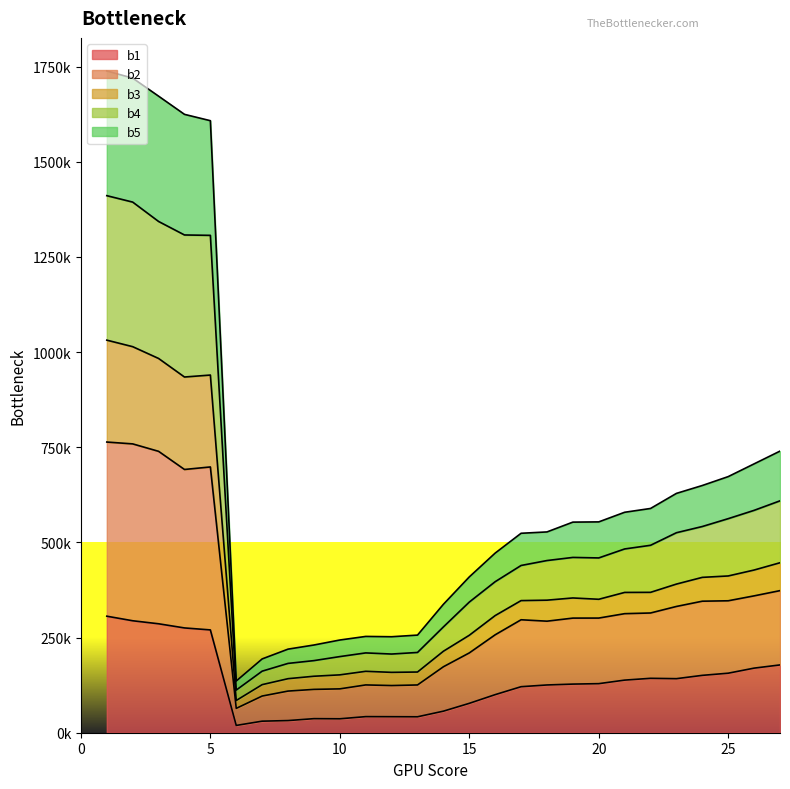

What are all the series names shown in the legend?

b1, b2, b3, b4, b5